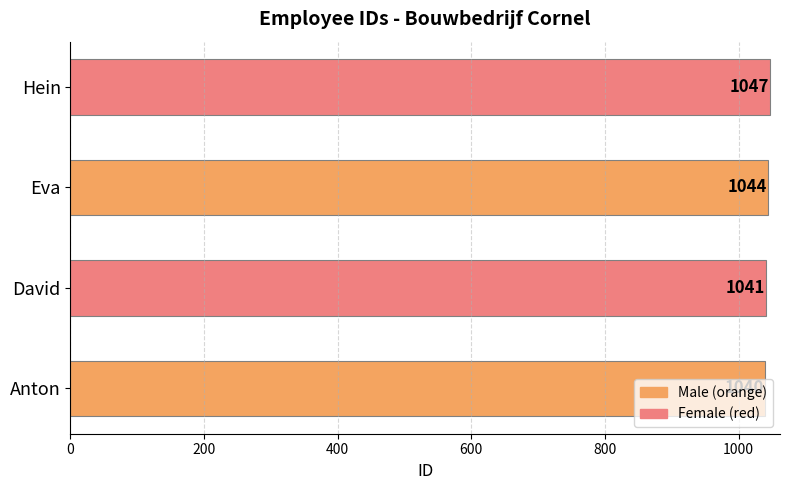

The value at Eva is 1044. True or false?

True